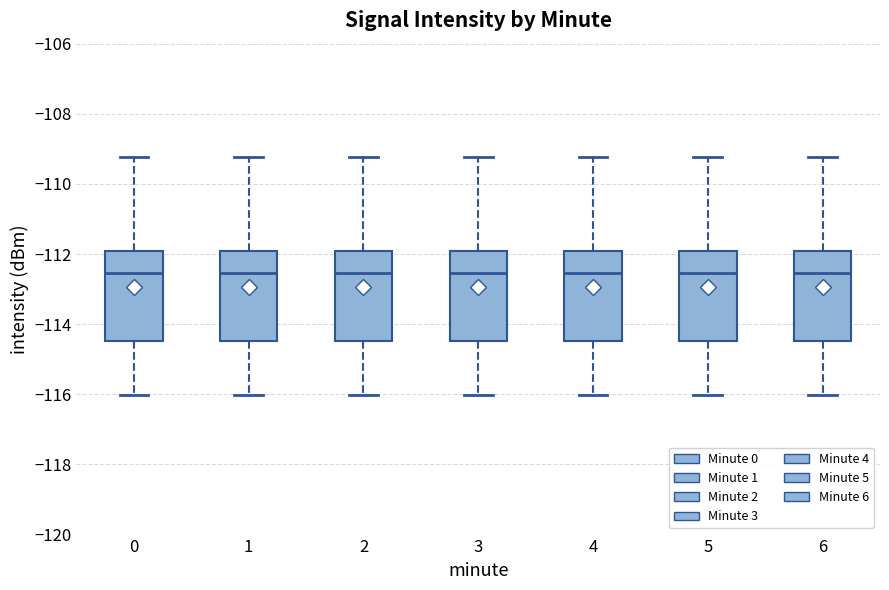

Reading left to right, read every box against the y-axis: the position of its median line, the range the box covers, and the ends of its whiskers. The values are not printed on the chart, so give them approximately, as read against the axis.

0: median -112.6, box -114.4 to -112.0, whiskers -116.0 to -109.2
1: median -112.6, box -114.4 to -112.0, whiskers -116.0 to -109.2
2: median -112.6, box -114.4 to -112.0, whiskers -116.0 to -109.2
3: median -112.6, box -114.4 to -112.0, whiskers -116.0 to -109.2
4: median -112.6, box -114.4 to -112.0, whiskers -116.0 to -109.2
5: median -112.6, box -114.4 to -112.0, whiskers -116.0 to -109.2
6: median -112.6, box -114.4 to -112.0, whiskers -116.0 to -109.2